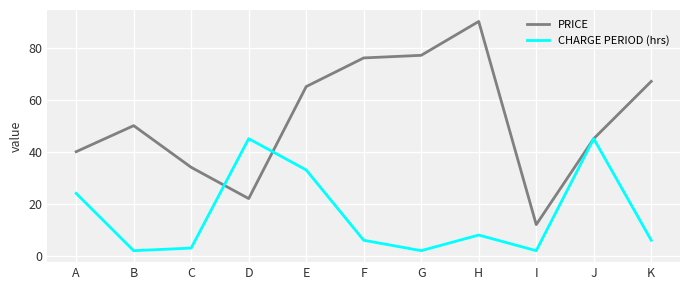

What is the spread (max minus min) of values at H?

82